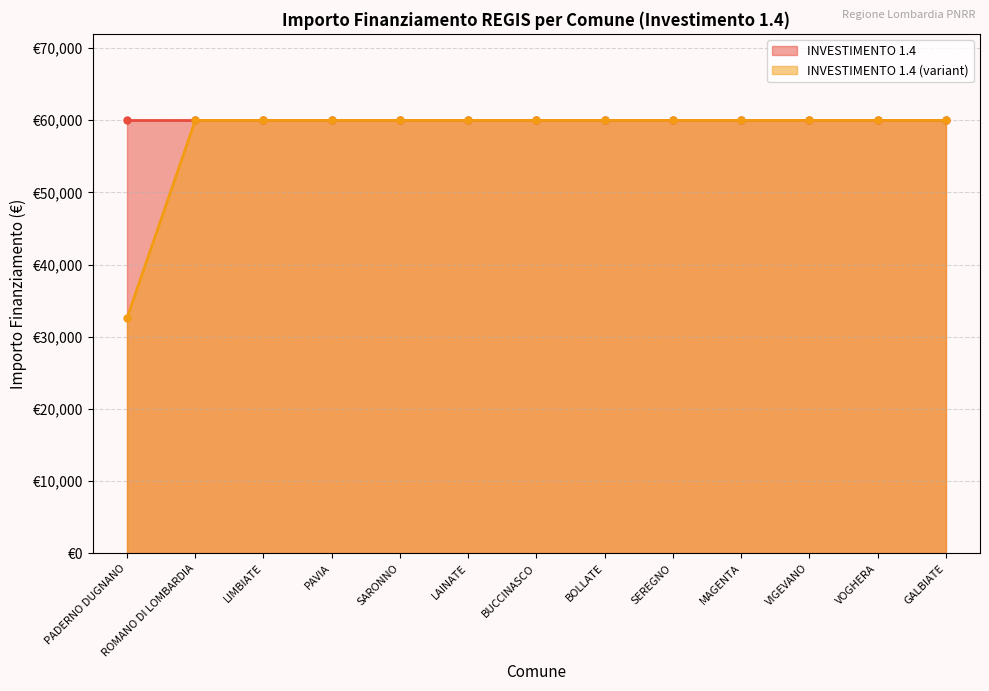

What is the difference between the maximum and minimum values?

27377